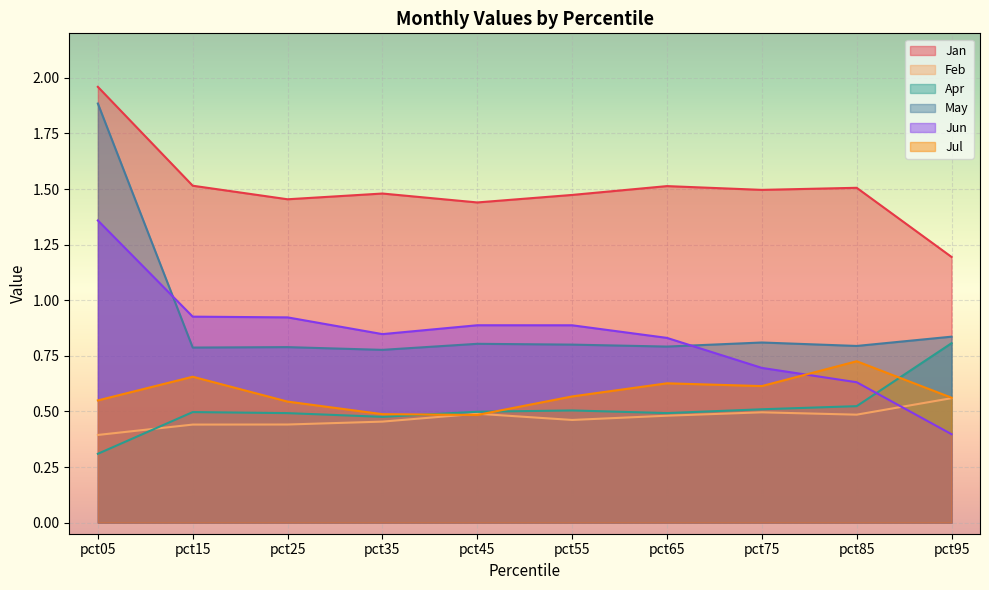

Which series has the widest spread of values?

May